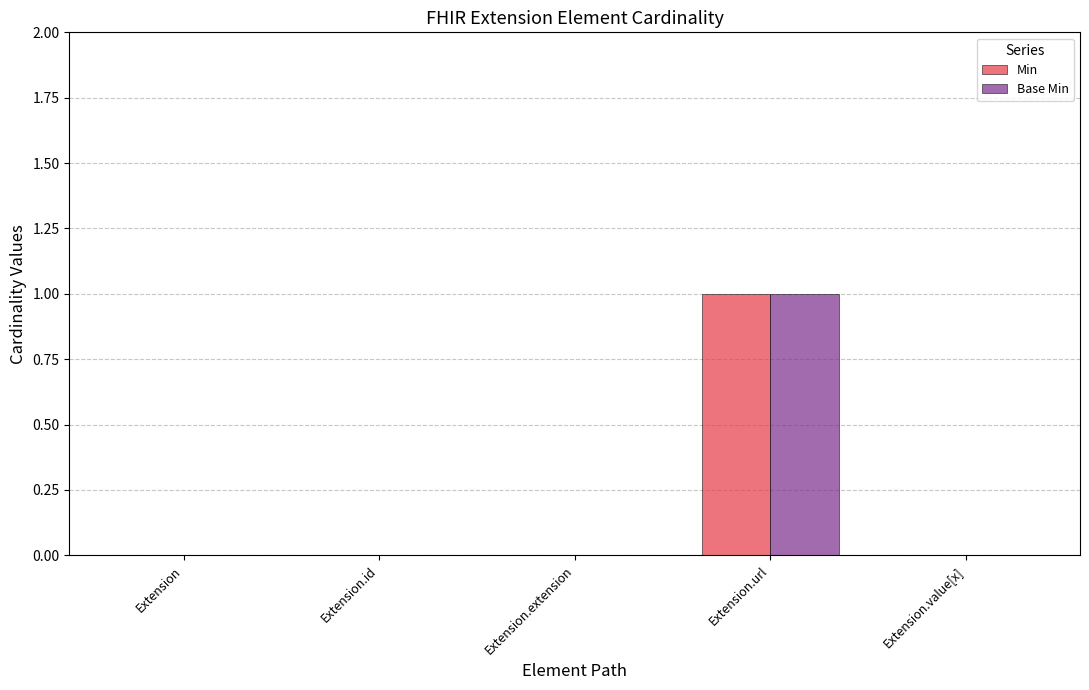

How many series are shown in this chart?

2